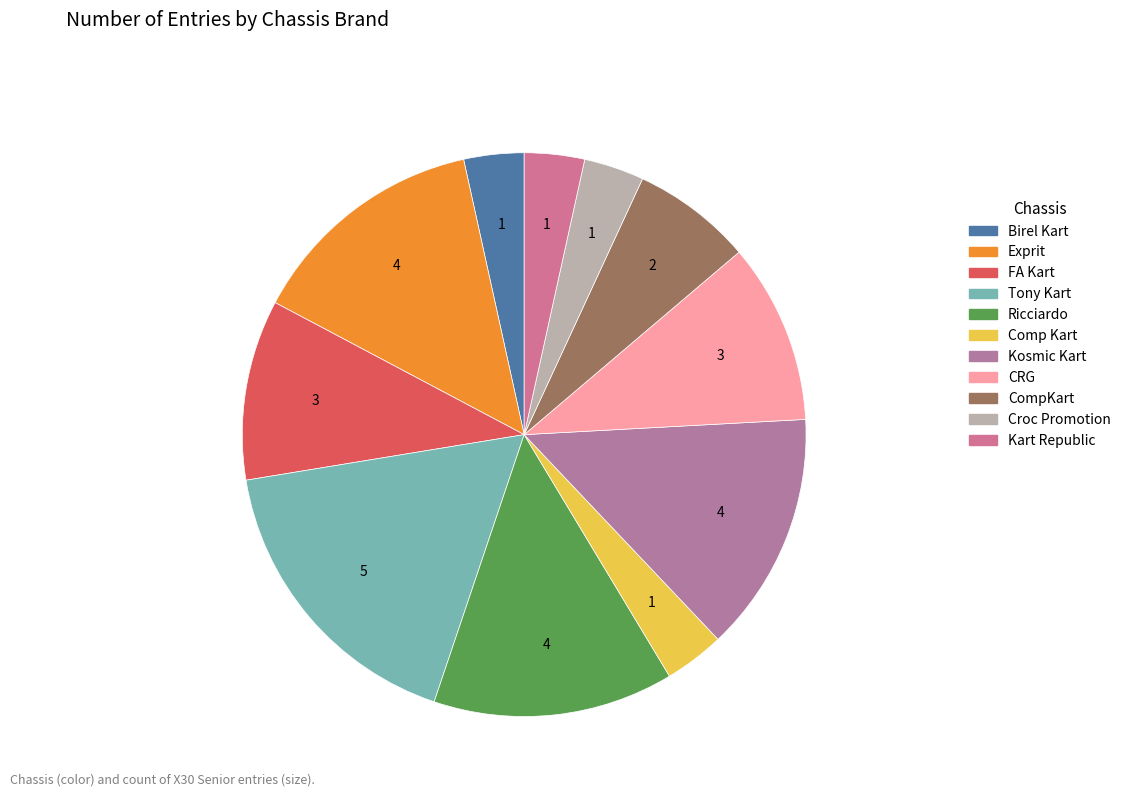

To the nearest percent, what is the difference between the Kosmic Kart and Croc Promotion slice percentages?

10%